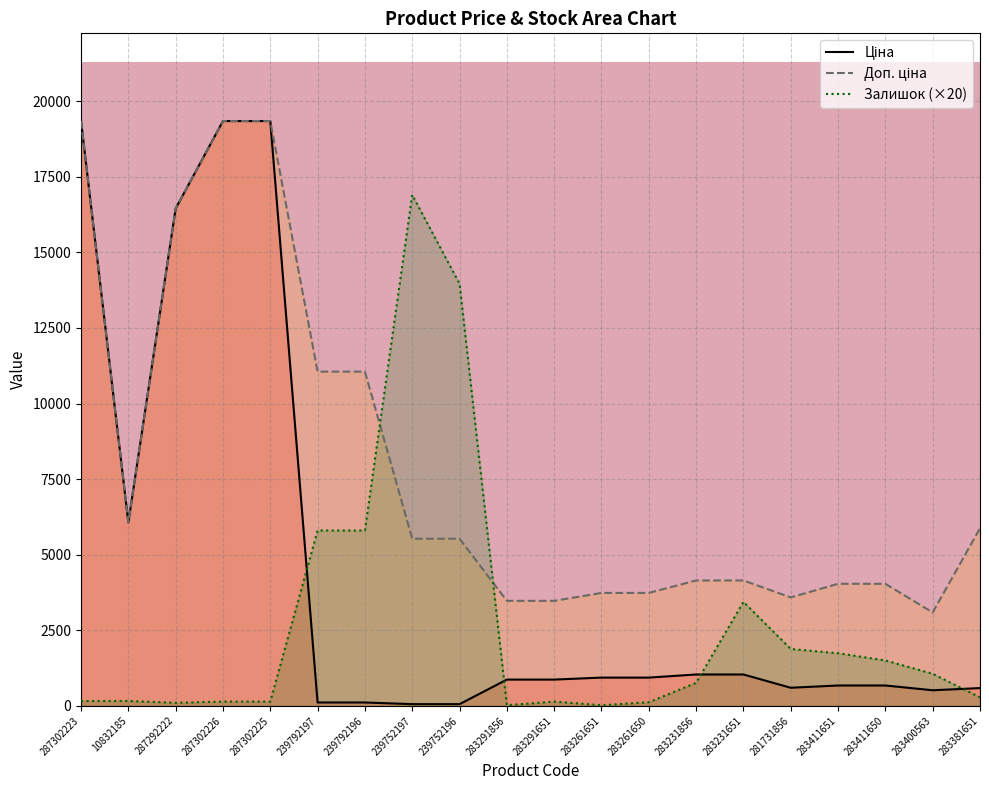

What are all the series names shown in the legend?

Ціна, Доп. ціна, Залишок